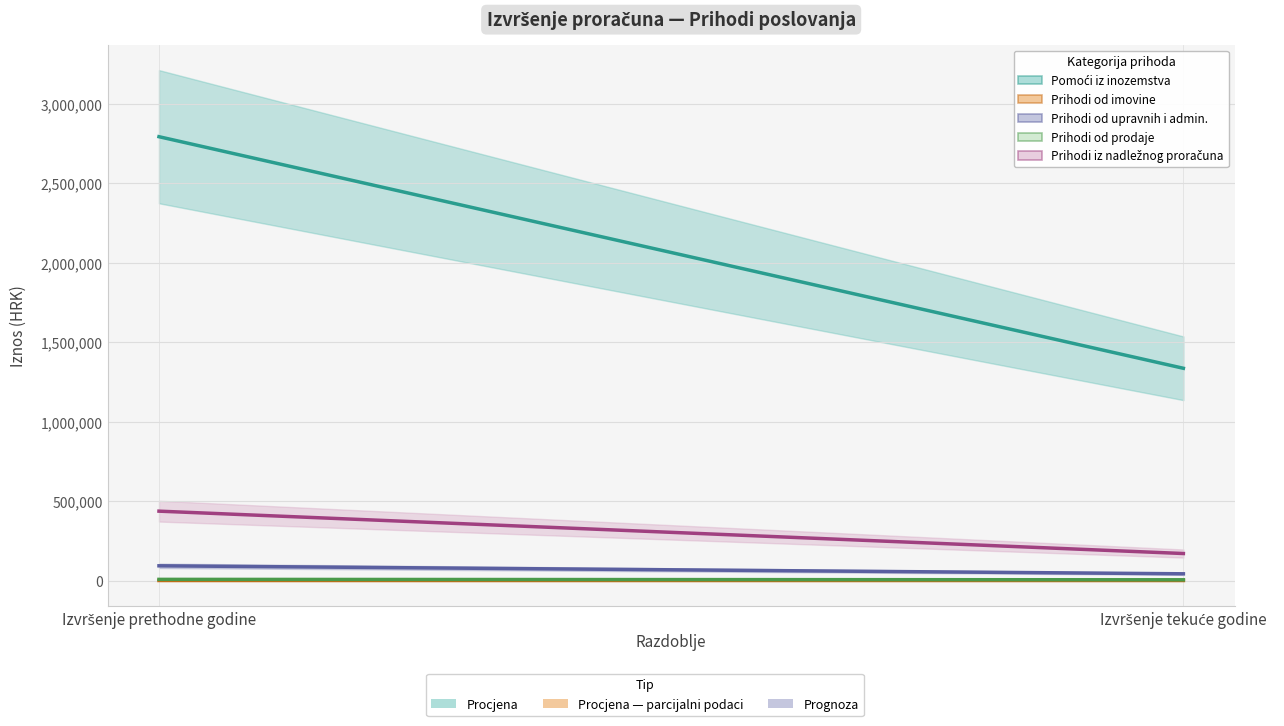

Which category has the highest value across all series?

Izvršenje prethodne godine